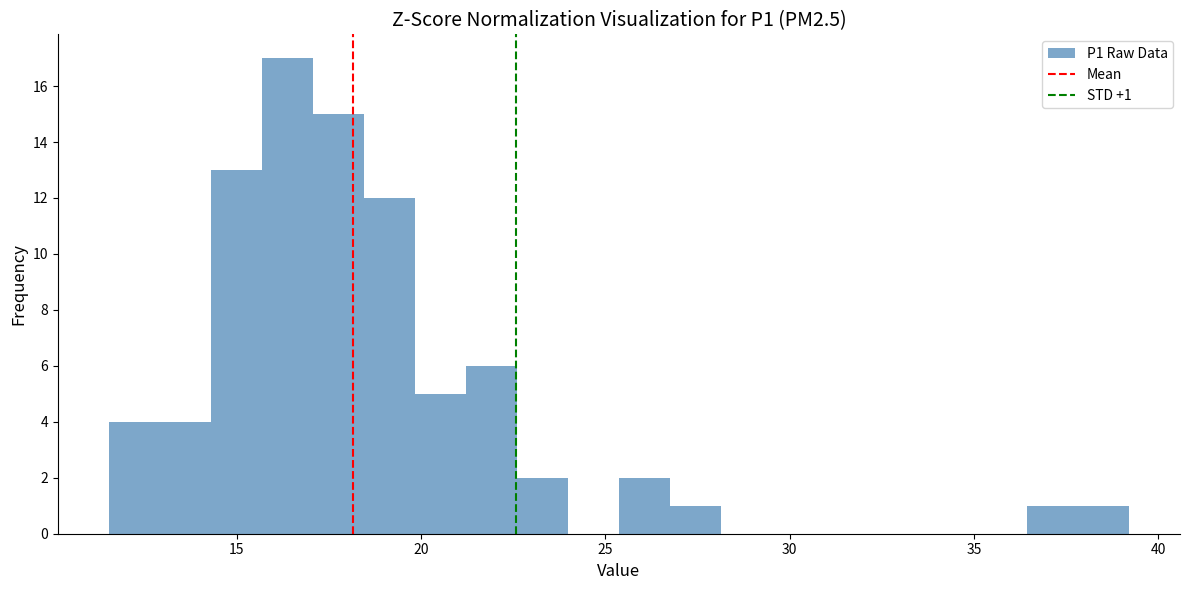

Around what value on the x-axis is the tallest bar? Give the approximate position of its centre, as read against the axis.

16.5